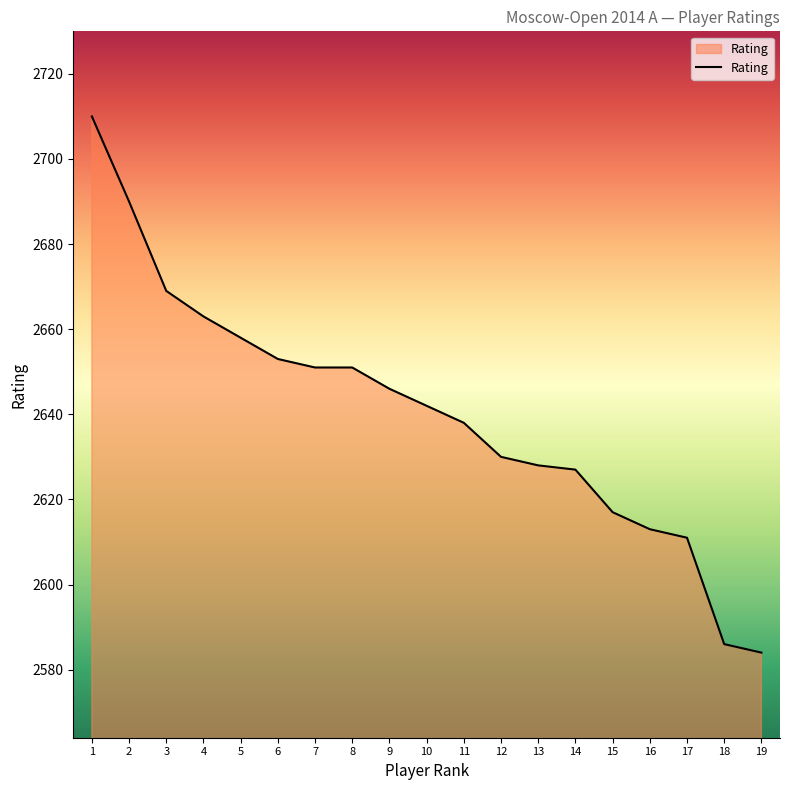

True or false: the data shows 766 at 17.

False